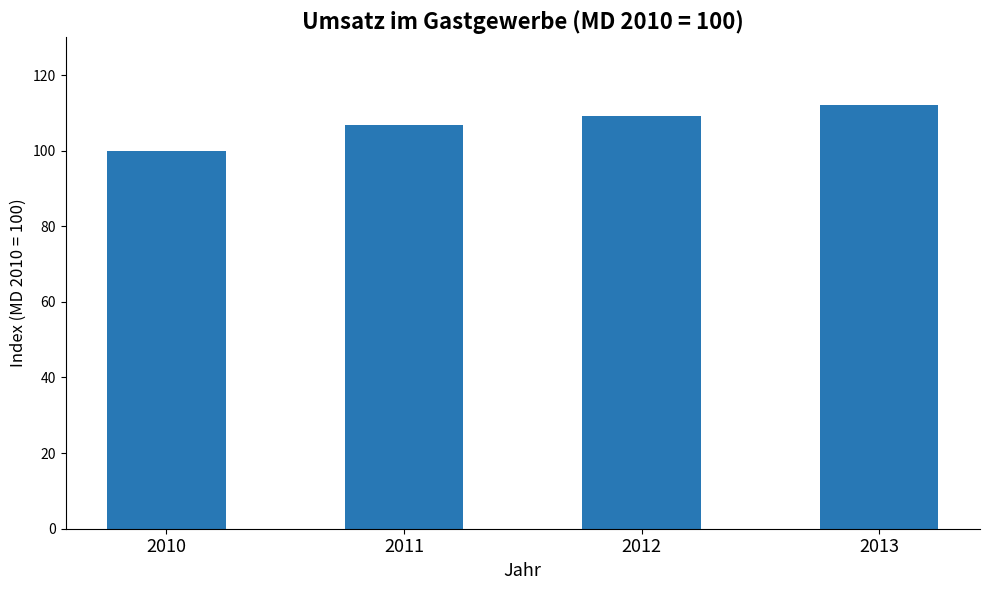

What is the sum of all values?

427.9